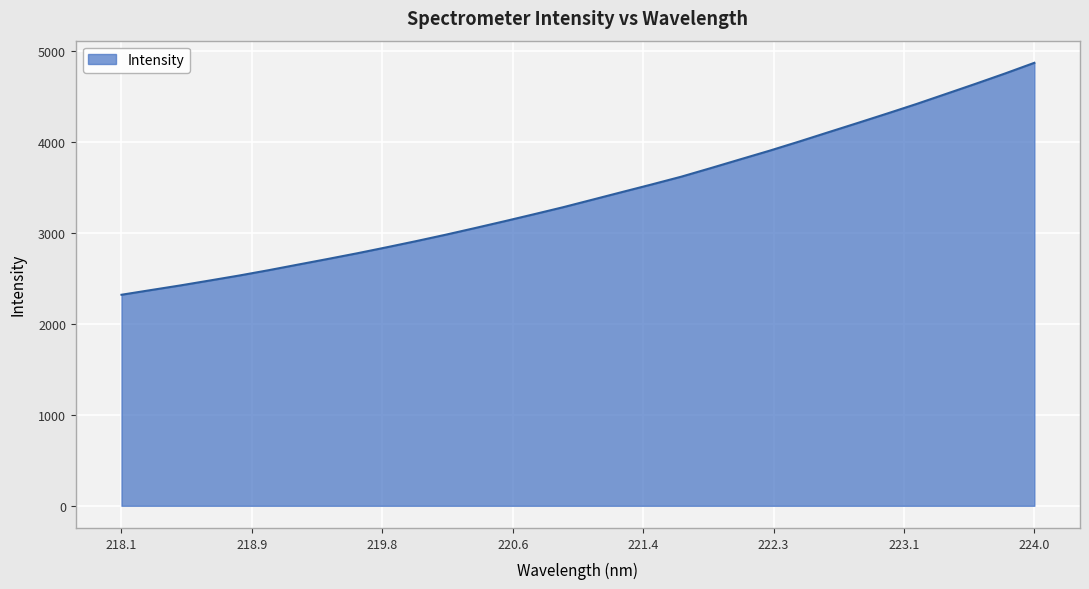

What is the difference between the maximum and minimum values?

2549.4